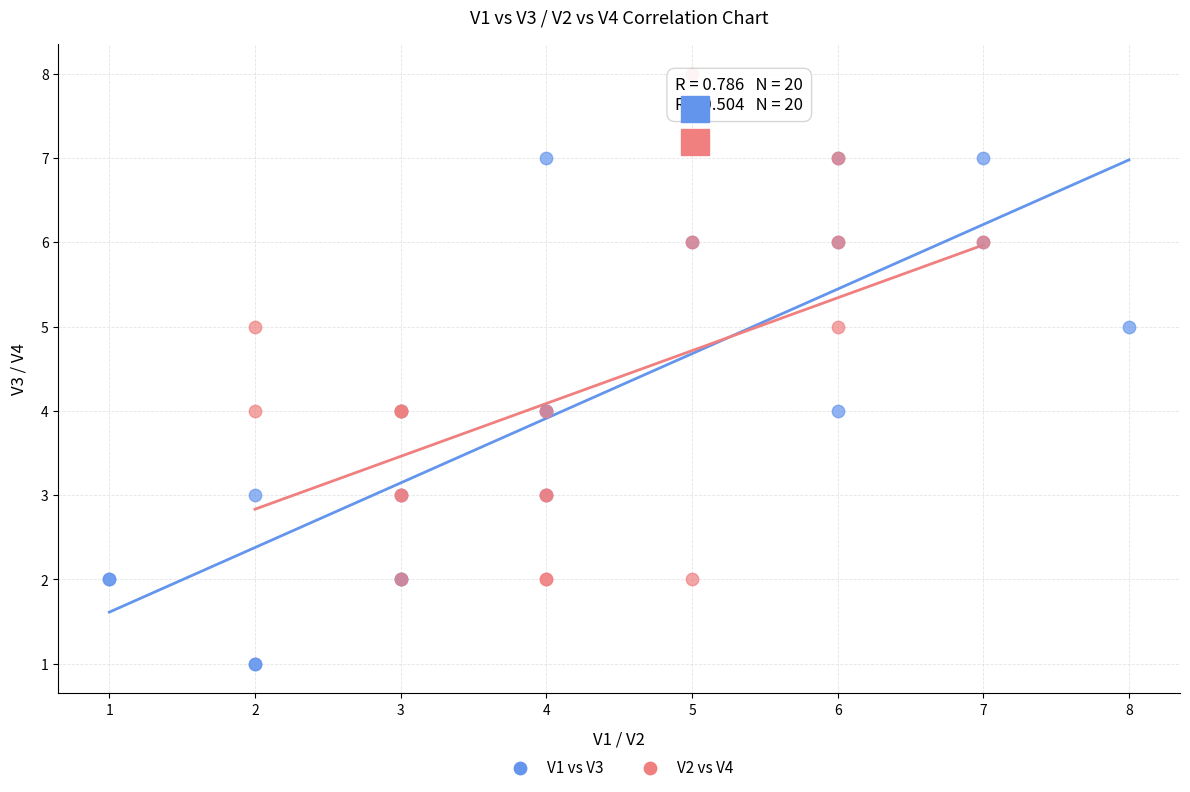

Which series reaches the minimum Y coordinate?

V1 vs V3